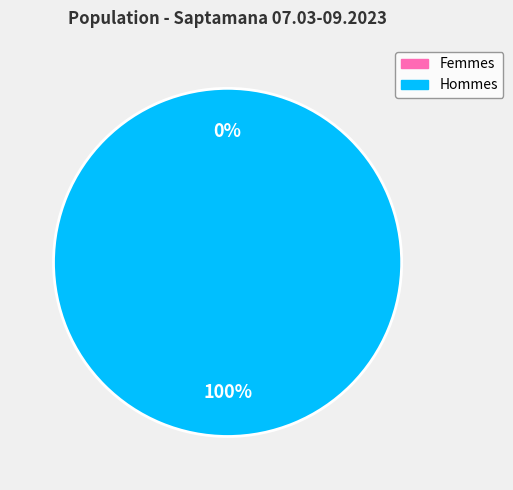

Combined, do M and F account for over 50%?

Yes